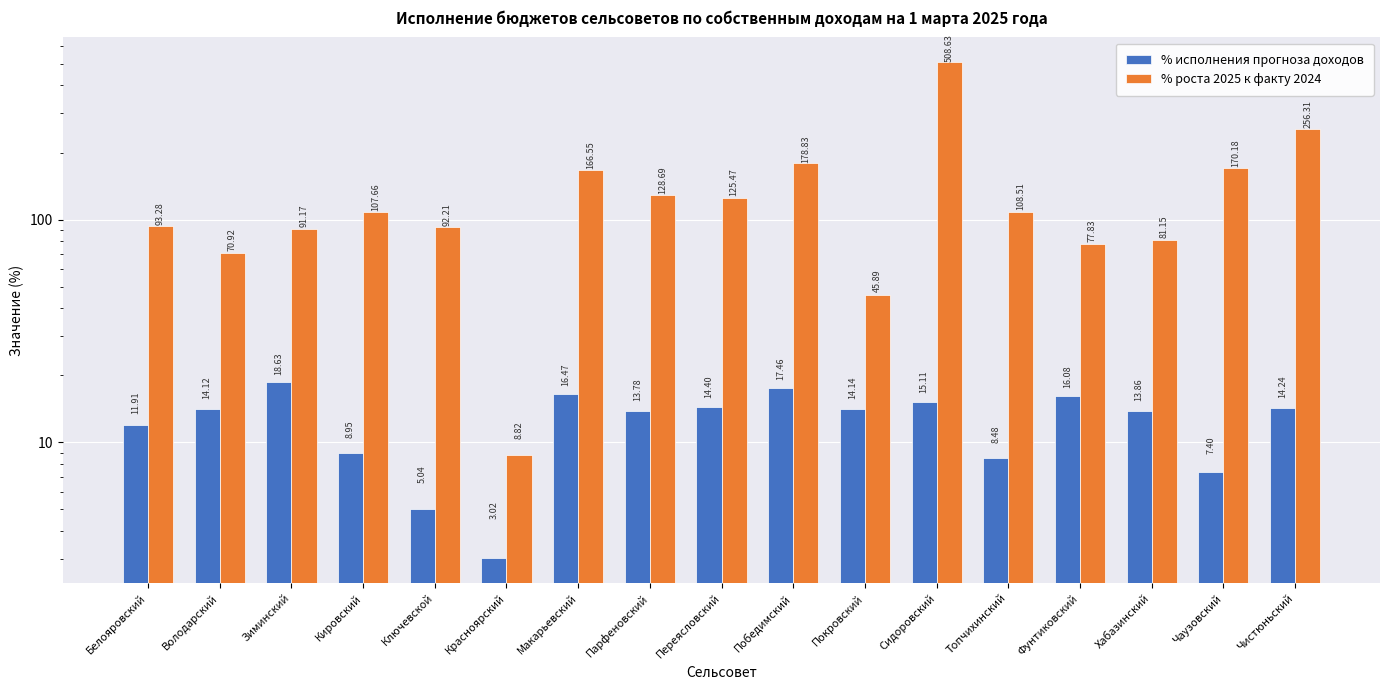

Does the chart contain any negative values?

No